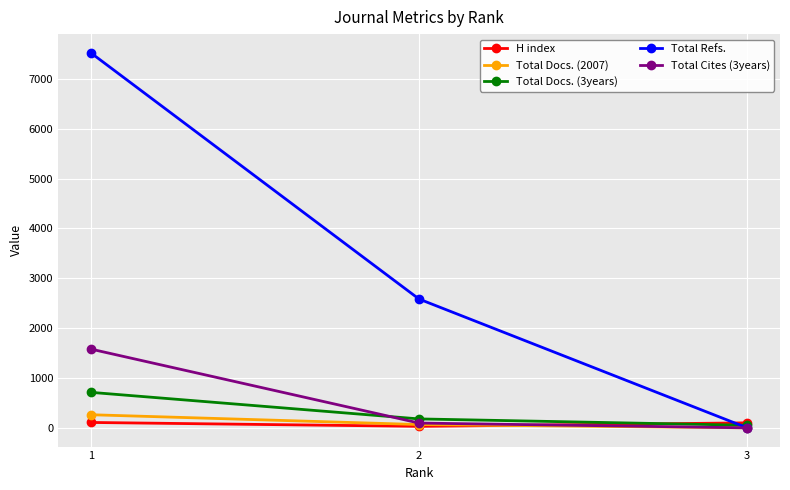

How many data points does each series have?

3